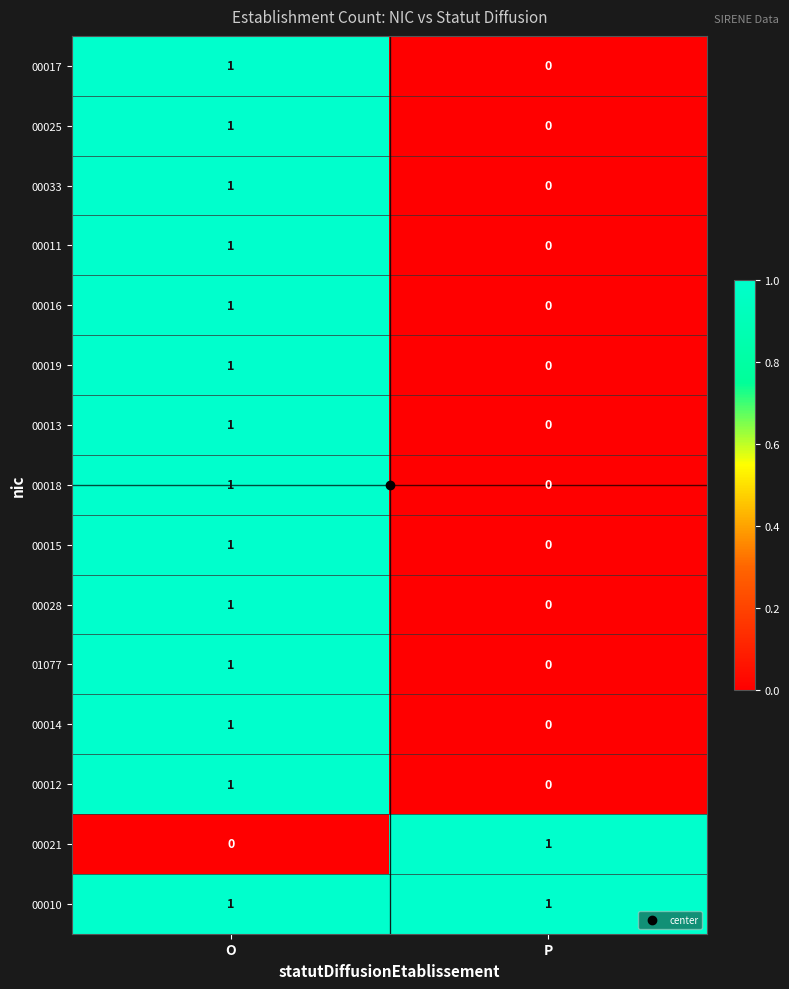

List the labels in order of 00016 value, largest first.

O, P